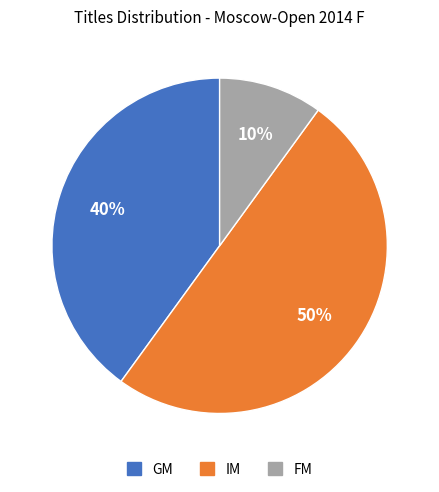

What percentage is the GM slice, to the nearest percent?

40%